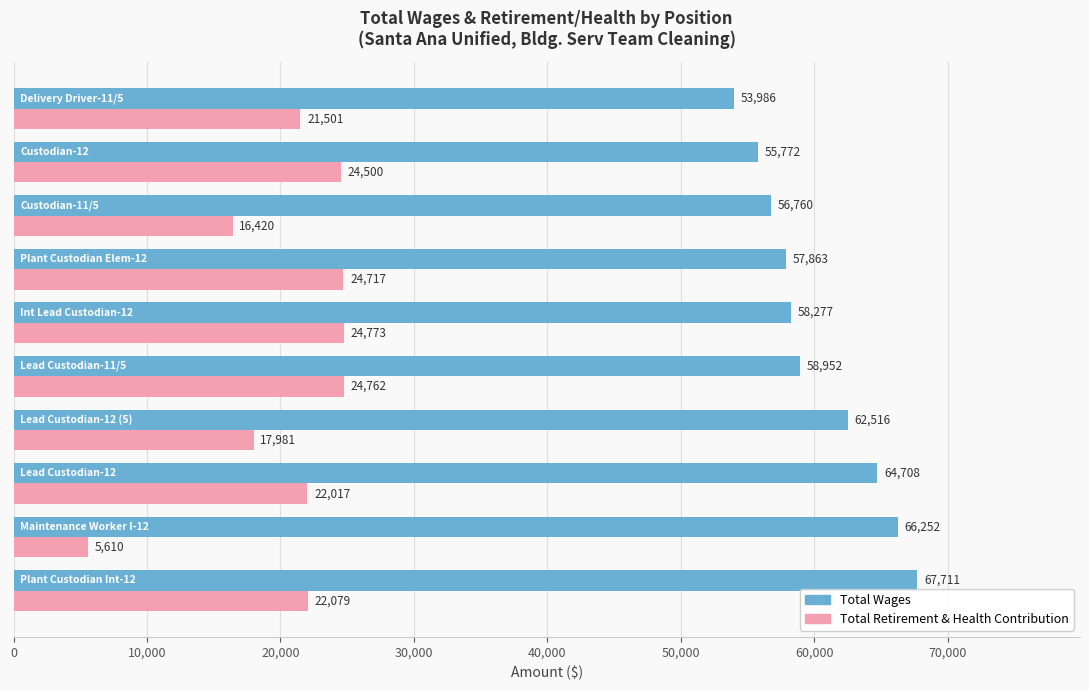

What is the greatest value displayed?

67711